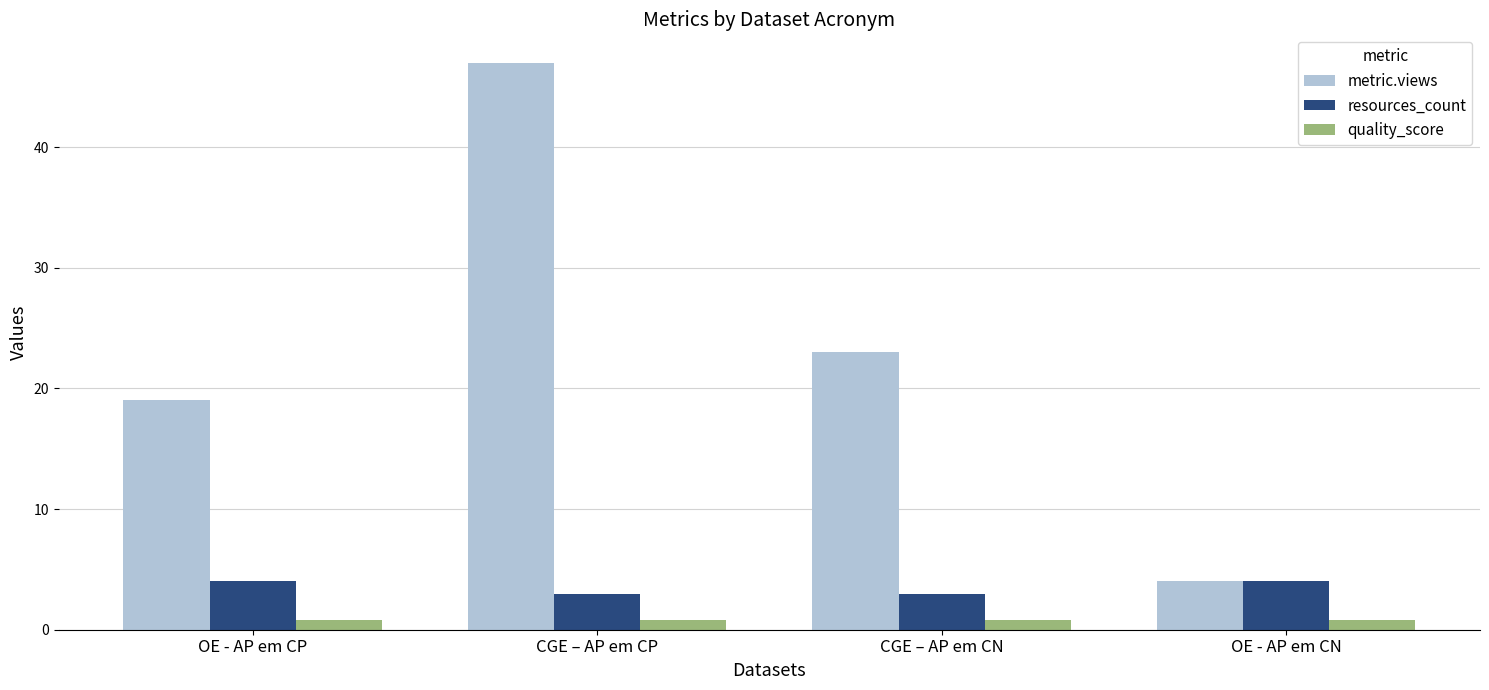

Reading right to left, what are all the values shown in this chart?

metric.views: 4.0	23.0	47.0	19.0
resources_count: 4.0	3.0	3.0	4.0
quality_score: 0.8	0.8	0.8	0.8